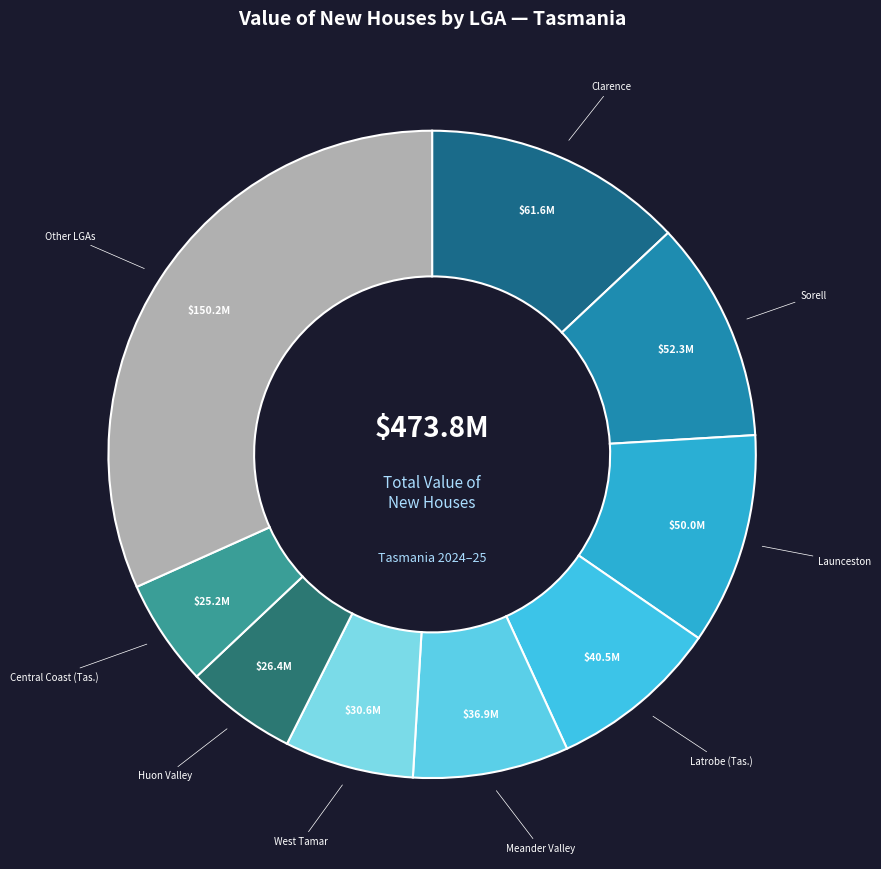

Approximately how many times larger is the value at Sorell compared to Clarence?

0.8